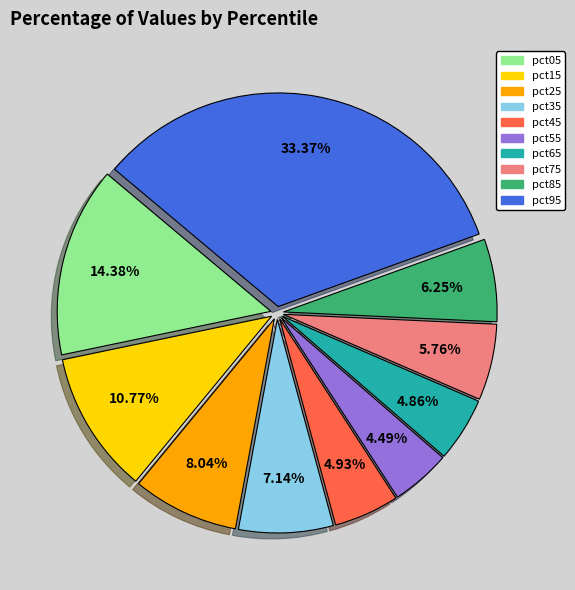

Is it true that pct65 is 15% of the pie?

False